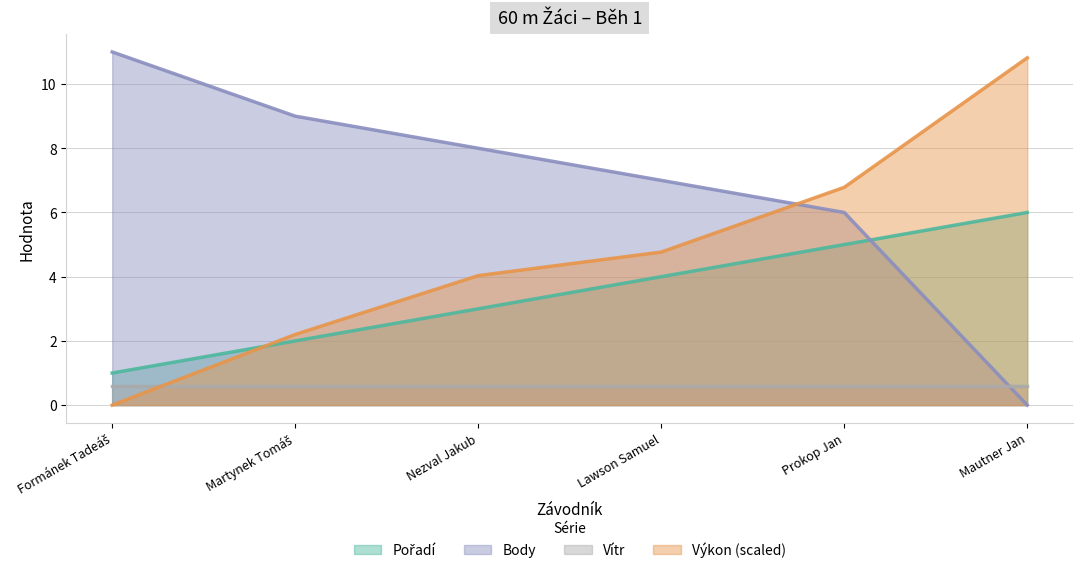

Between Prokop Jan and Mautner Jan, which series saw the biggest shift?

Body